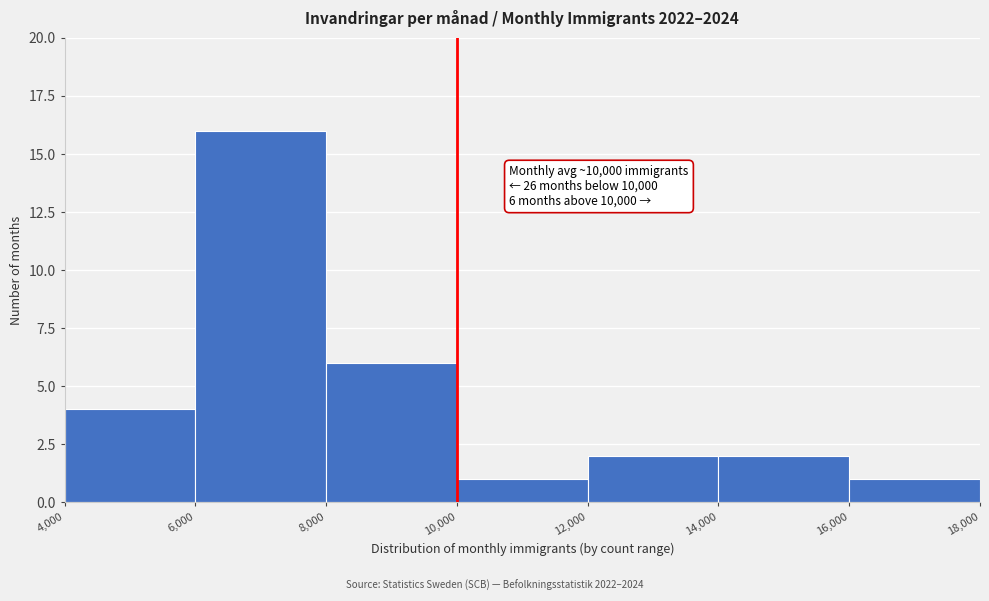

Over which range of the x-axis is the bar tallest?

6,000 to 8,000